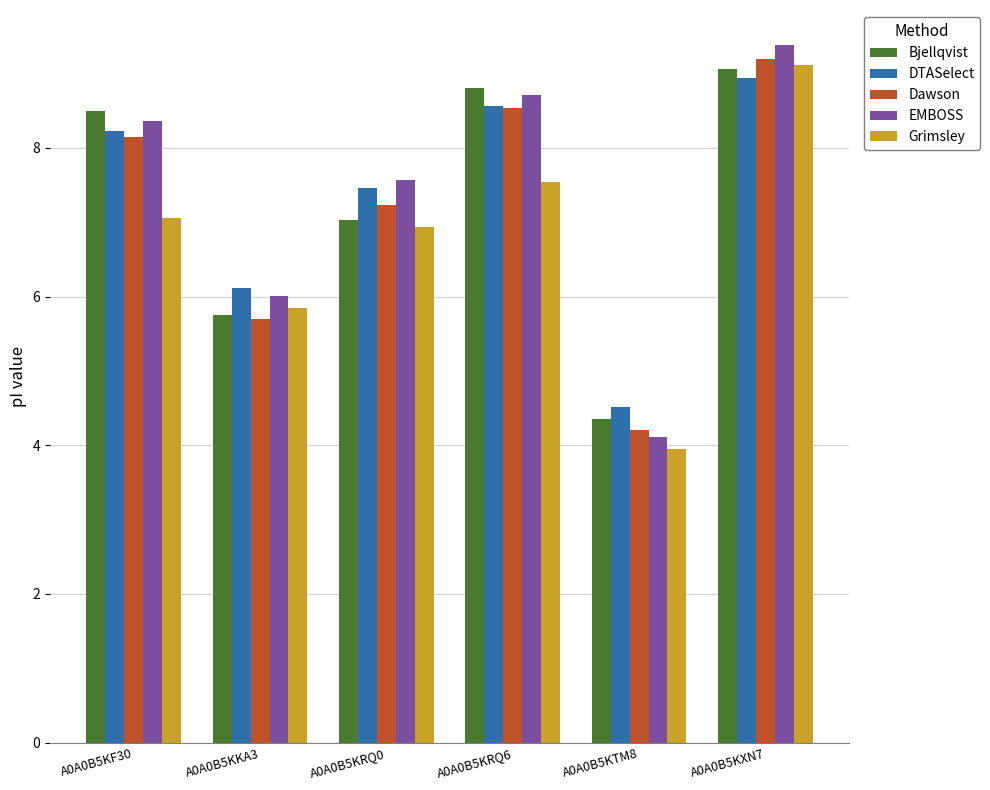

What is the value of the Grimsley bar at the 6th from the left?

9.1